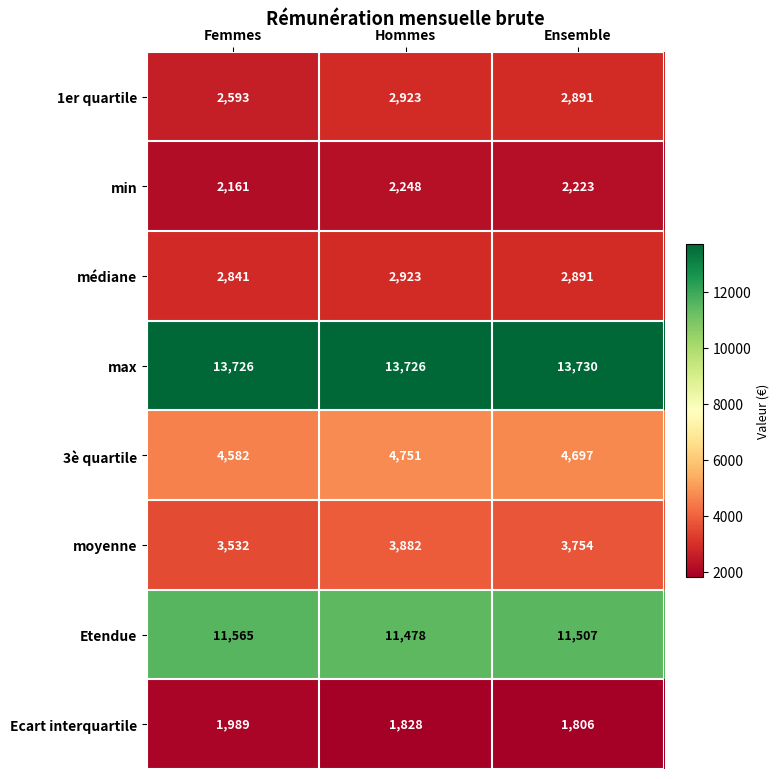

Rank the series at Femmes from highest to lowest value.

max, Etendue, 3è quartile, moyenne, médiane, 1er quartile, min, Ecart interquartile